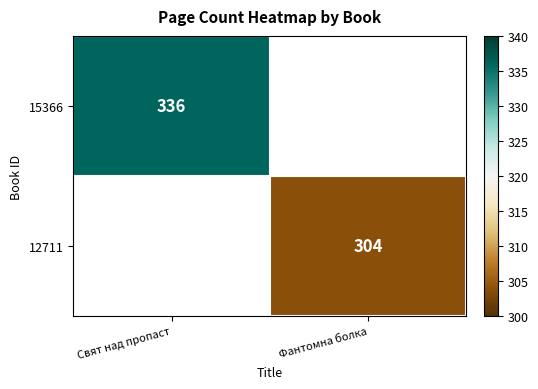

The 12711 series shows 304 at Фантомна болка. True or false?

True